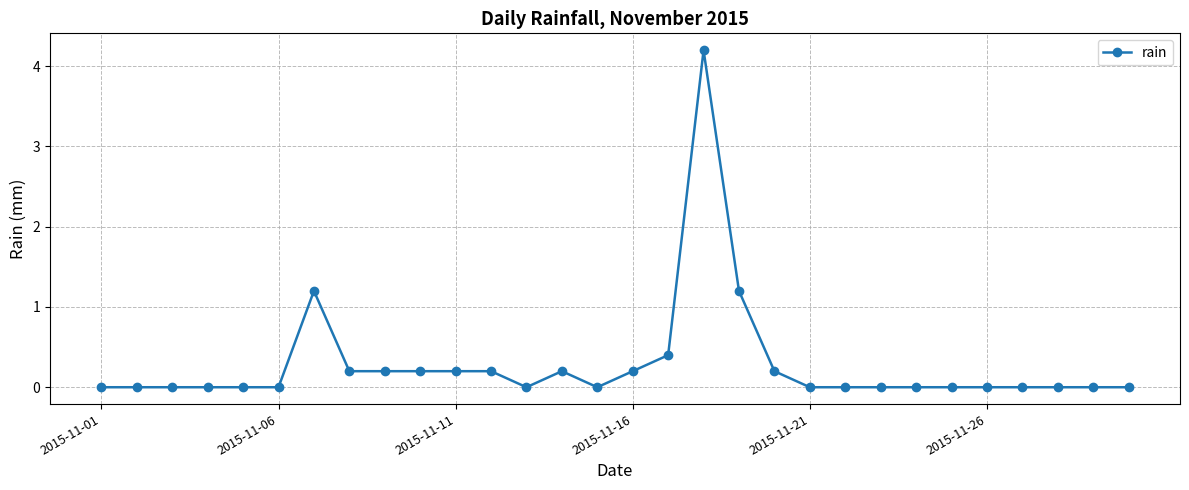

What is the difference between the second highest and second lowest values?

1.2